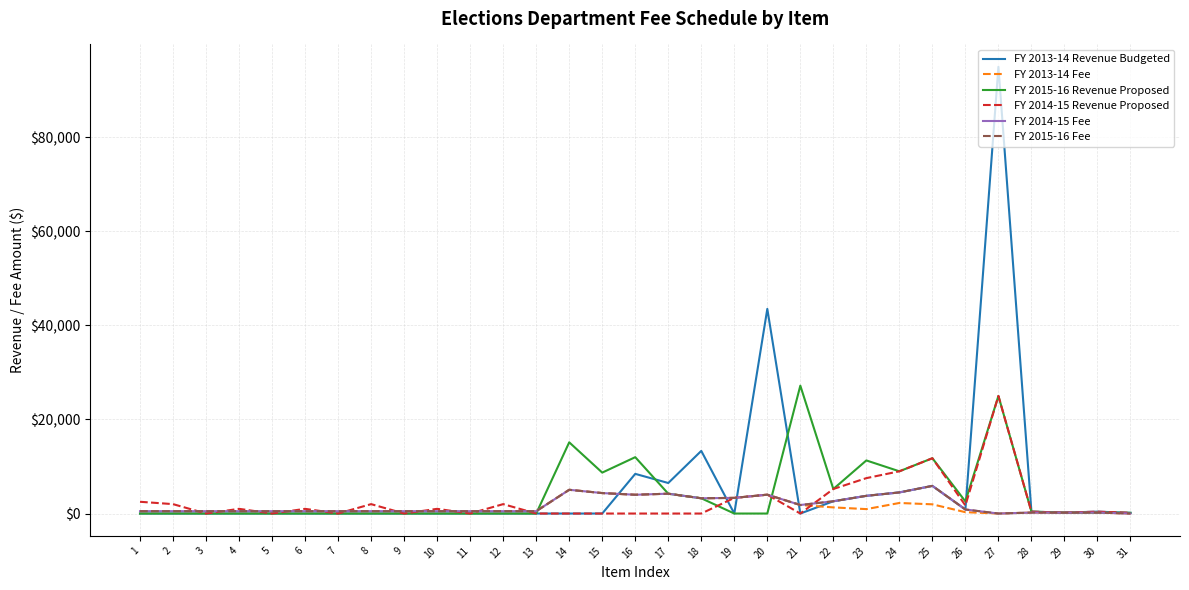

What is the sum of all FY 2014-15 Fee values?

54715